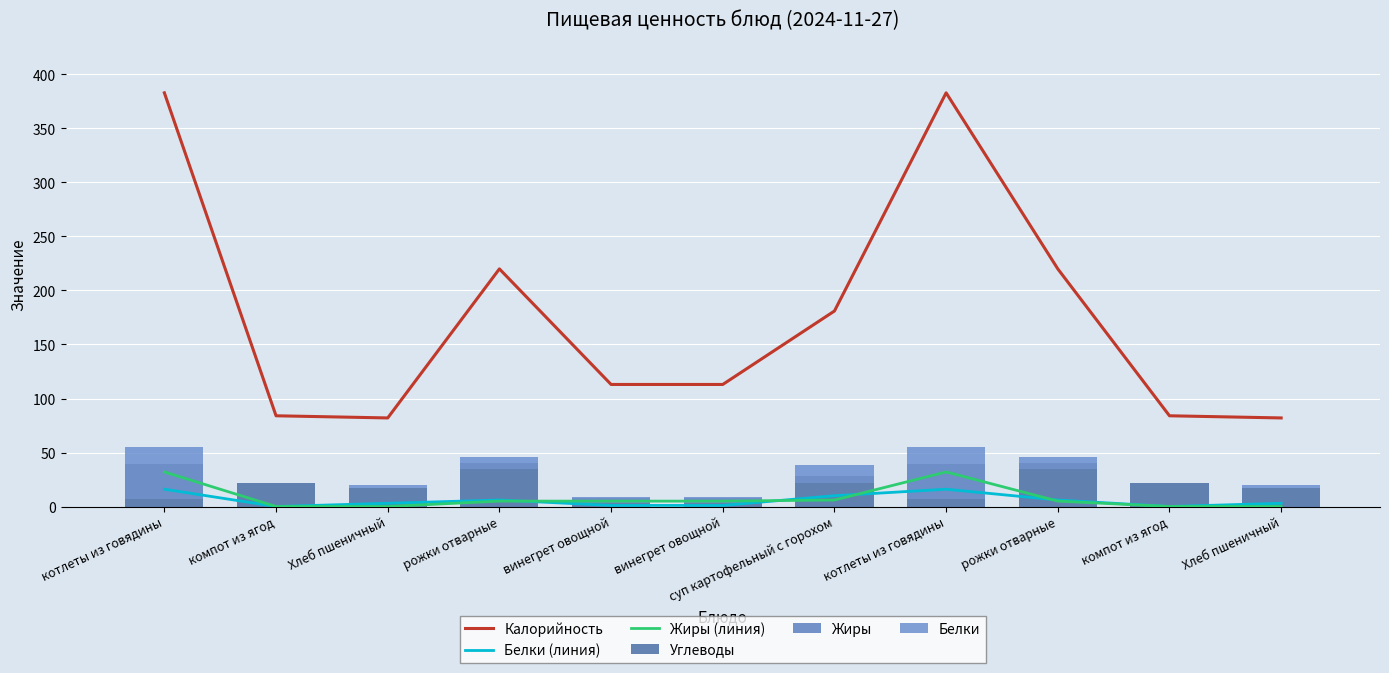

Reading left to right, what are all the values shown in this chart?

Калорийность: котлеты из говядины=383	компот из ягод=84	Хлеб пшеничный=82	рожки отварные=220	винегрет овощной=113	винегрет овощной=113	суп картофельный с горохом=181	котлеты из говядины=383	рожки отварные=220	компот из ягод=84	Хлеб пшеничный=82
Белки (линия): котлеты из говядины=16	компот из ягод=0	Хлеб пшеничный=3	рожки отварные=6	винегрет овощной=1	винегрет овощной=1	суп картофельный с горохом=10	котлеты из говядины=16	рожки отварные=6	компот из ягод=0	Хлеб пшеничный=3
Жиры (линия): котлеты из говядины=32	компот из ягод=0	Хлеб пшеничный=0	рожки отварные=5	винегрет овощной=5	винегрет овощной=5	суп картофельный с горохом=6	котлеты из говядины=32	рожки отварные=5	компот из ягод=0	Хлеб пшеничный=0
Углеводы: котлеты из говядины=7	компот из ягод=22	Хлеб пшеничный=17	рожки отварные=35	винегрет овощной=3	винегрет овощной=3	суп картофельный с горохом=22	котлеты из говядины=7	рожки отварные=35	компот из ягод=22	Хлеб пшеничный=17
Жиры: котлеты из говядины=32	компот из ягод=0	Хлеб пшеничный=0	рожки отварные=5	винегрет овощной=5	винегрет овощной=5	суп картофельный с горохом=6	котлеты из говядины=32	рожки отварные=5	компот из ягод=0	Хлеб пшеничный=0
Белки: котлеты из говядины=16	компот из ягод=0	Хлеб пшеничный=3	рожки отварные=6	винегрет овощной=1	винегрет овощной=1	суп картофельный с горохом=10	котлеты из говядины=16	рожки отварные=6	компот из ягод=0	Хлеб пшеничный=3